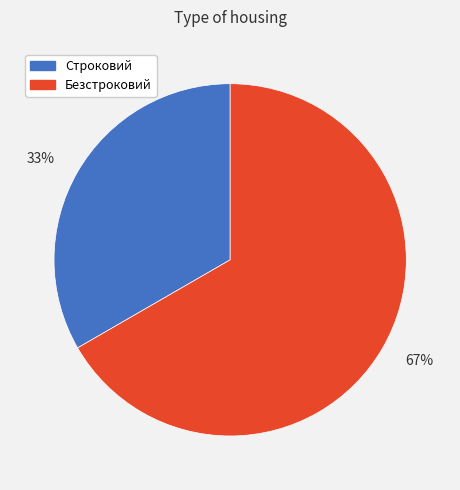

Does any single category account for the majority?

Yes